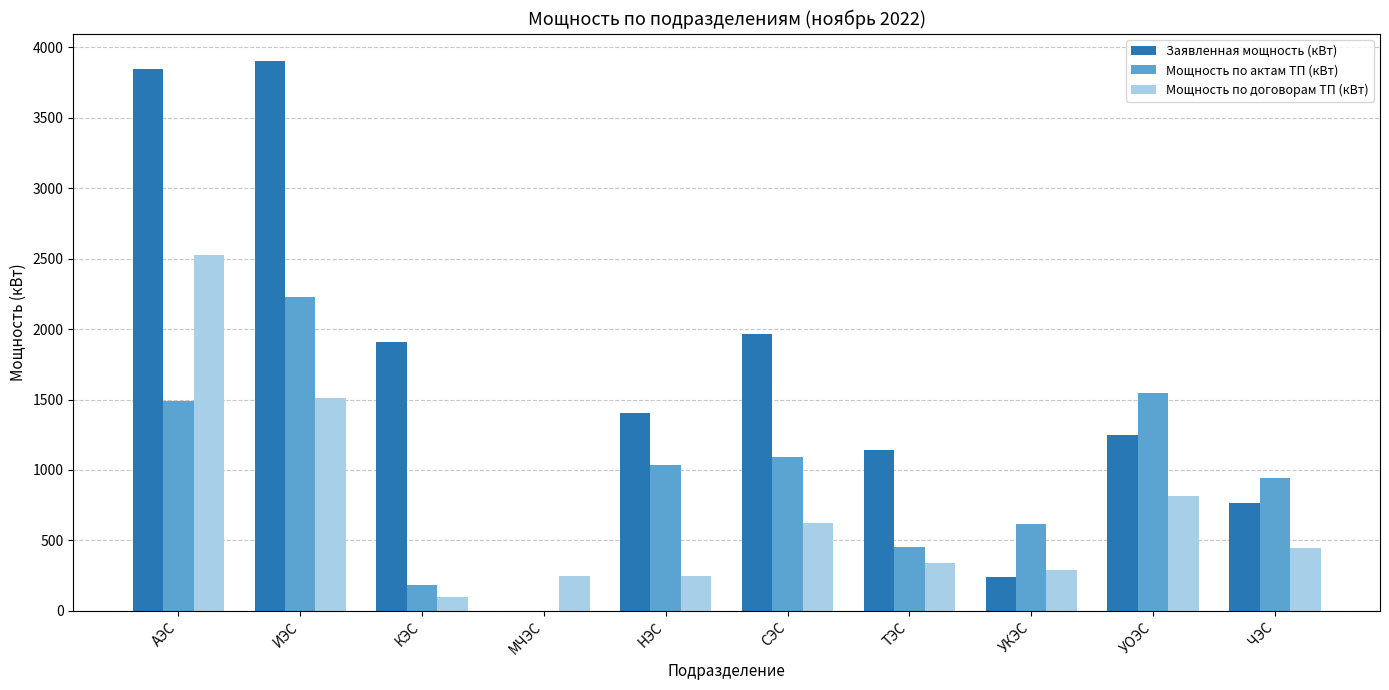

Are the bars horizontal?

No